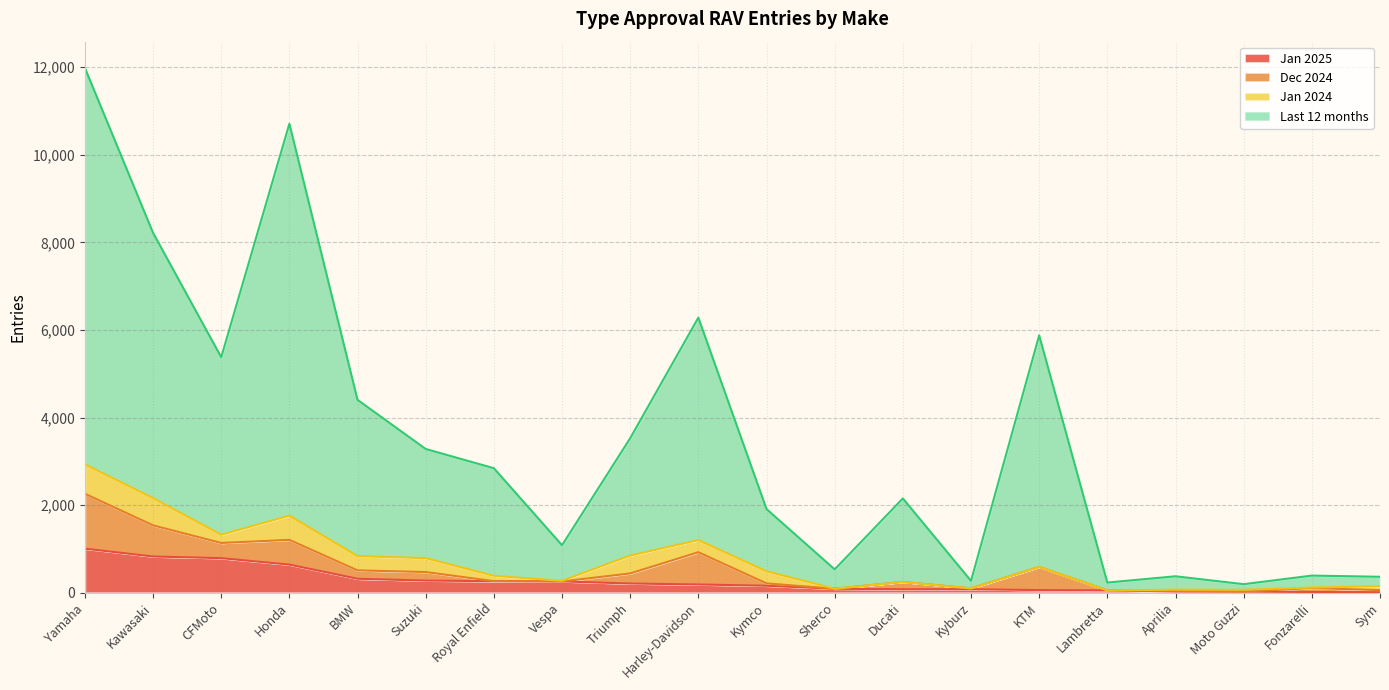

True or false: Jan 2025 (values) and Last 12 months (values) cross at least once.

False